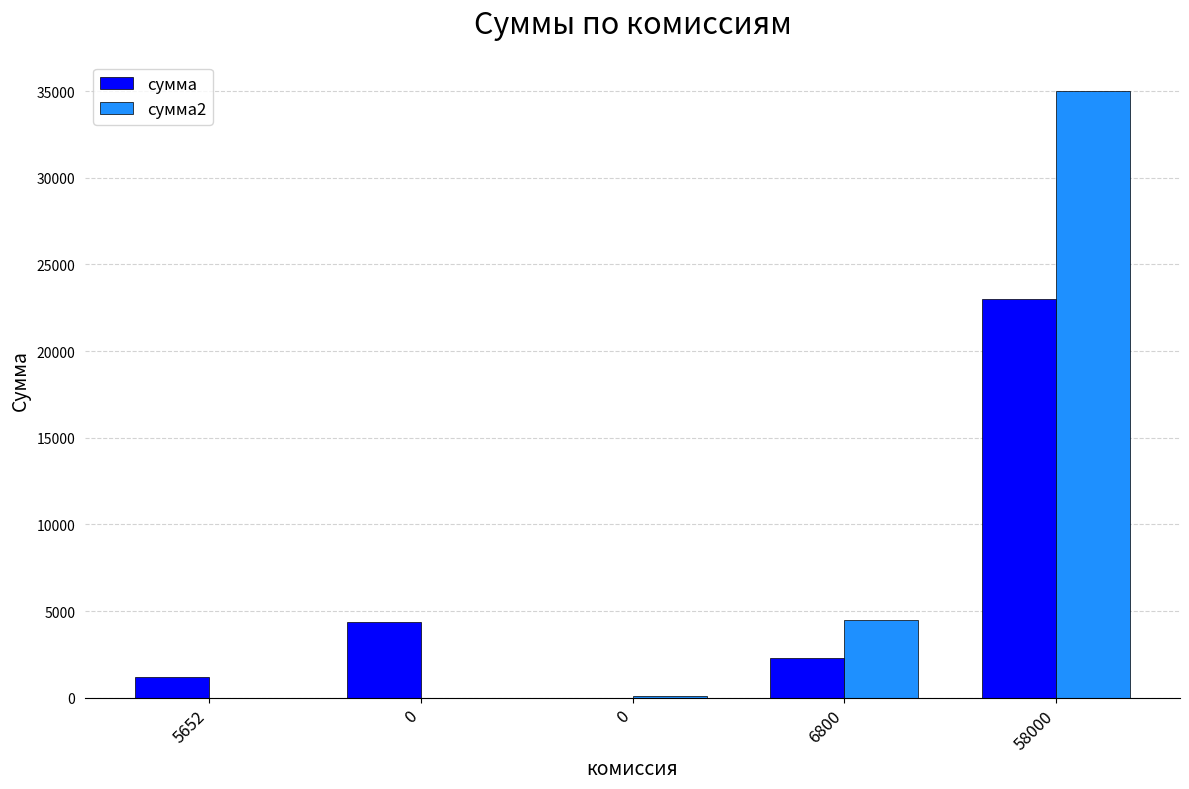

Are the bars horizontal?

No